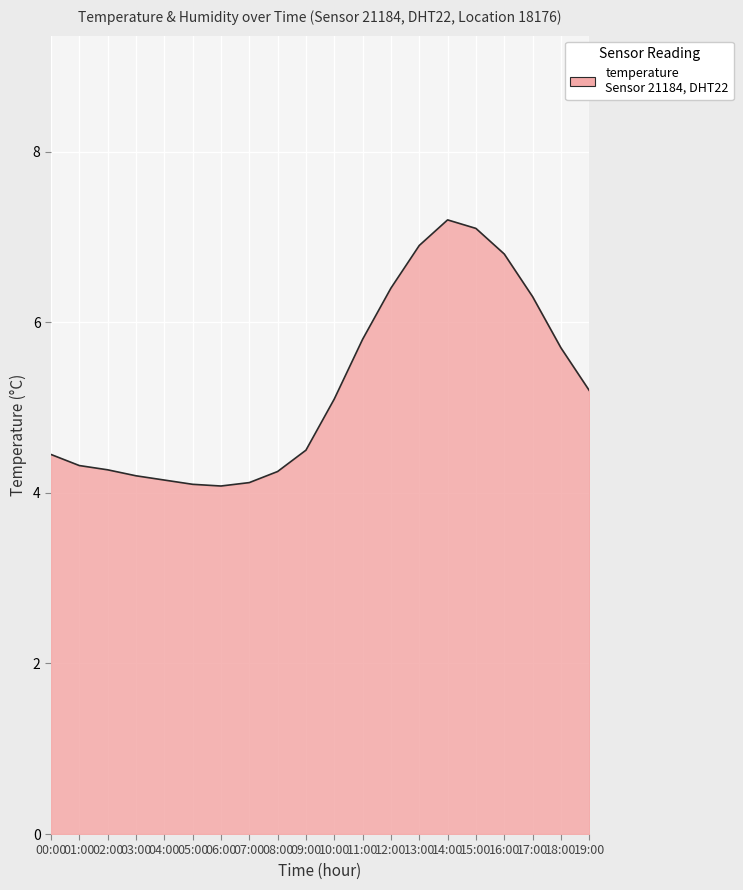

Where does the data first go above 5?

10:00